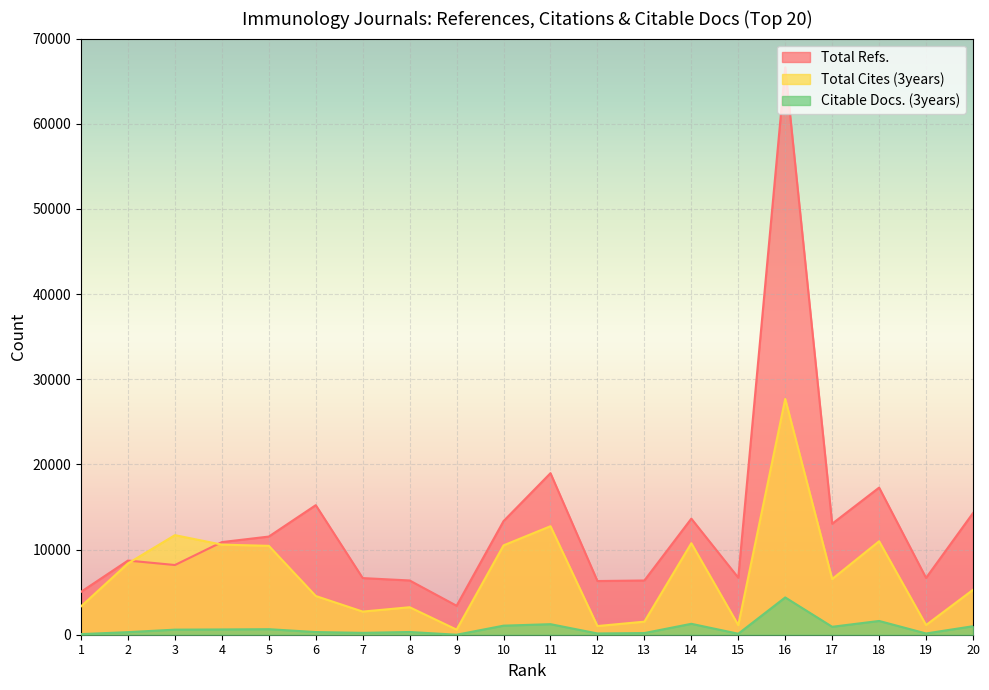

At how many categories does at least one series exceed 1399?

20